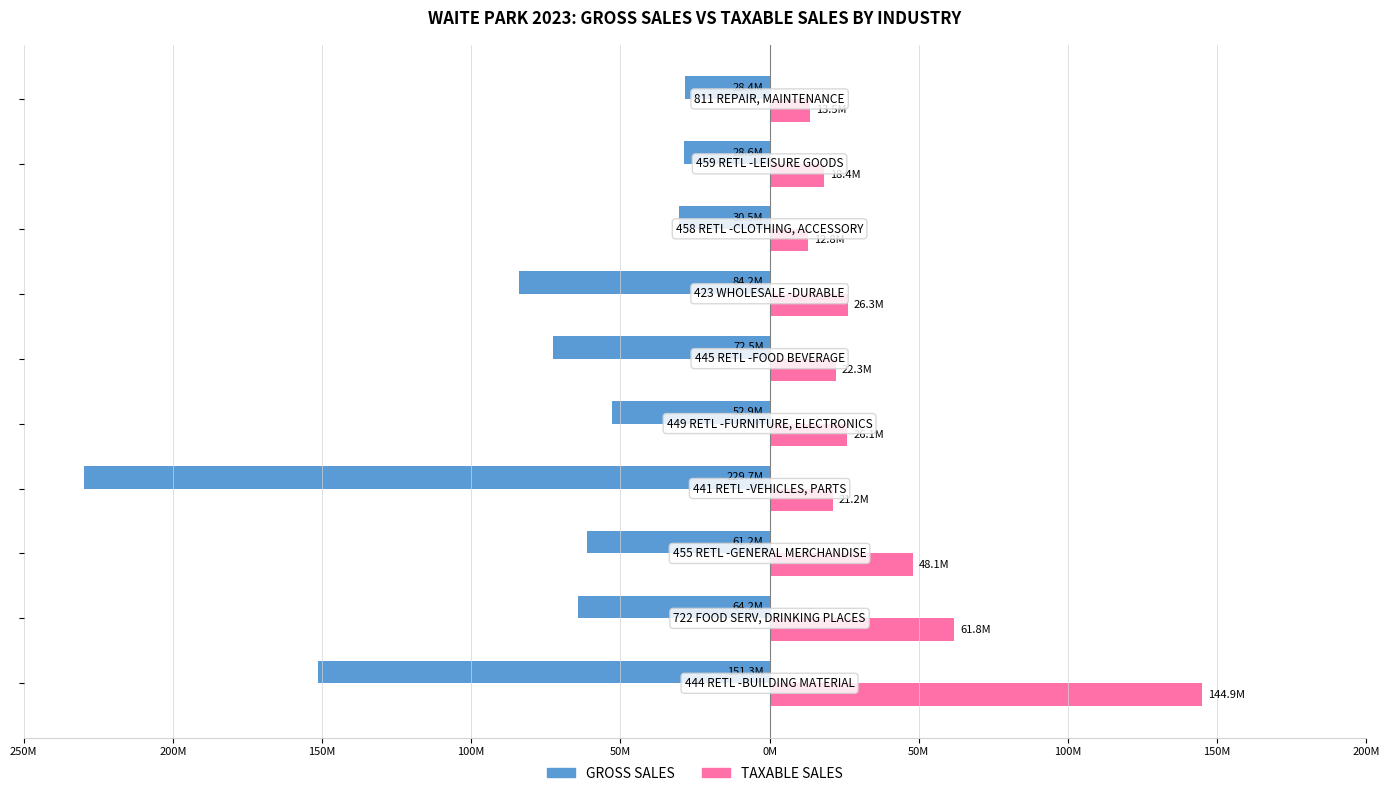

What are all the series names shown in the legend?

GROSS SALES, TAXABLE SALES